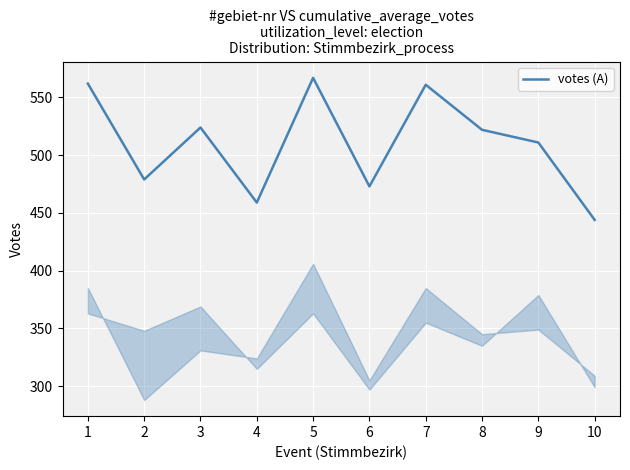

The value at 5 is 567. True or false?

True